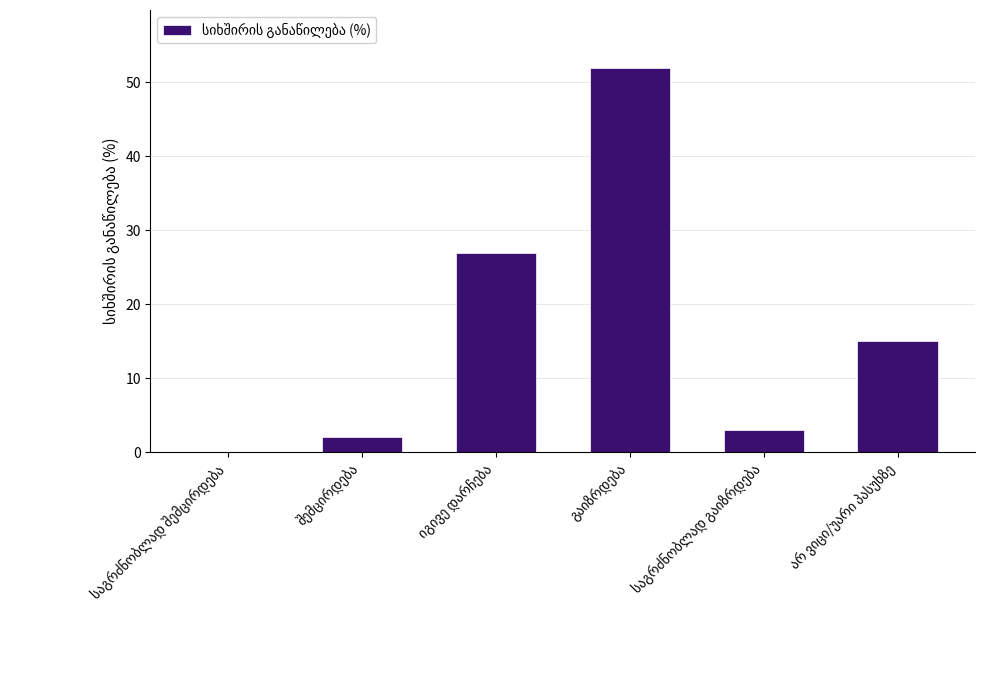

What is the sum of all values?

99